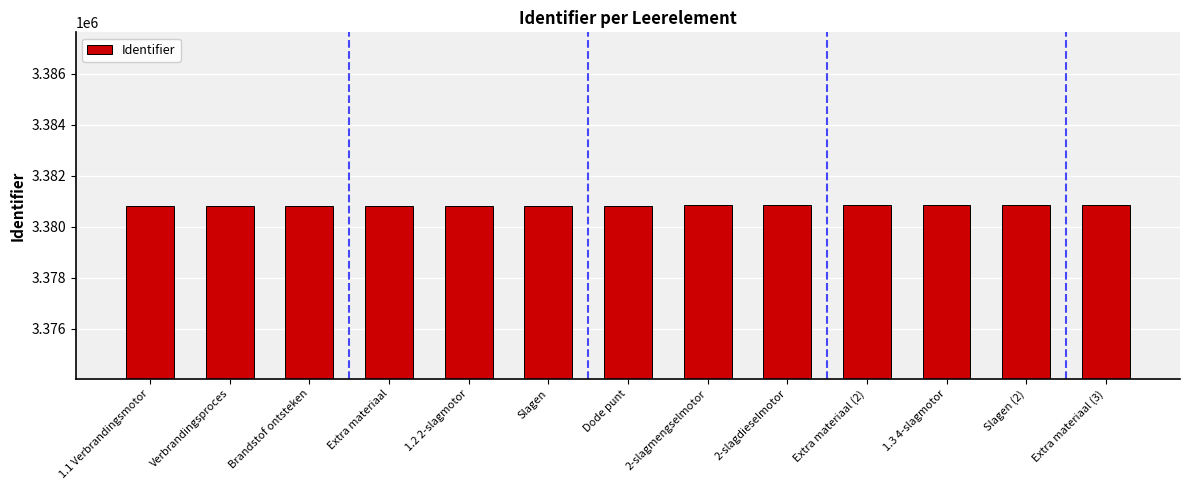

What is the label of the 12th bar from the left?

Slagen (2)